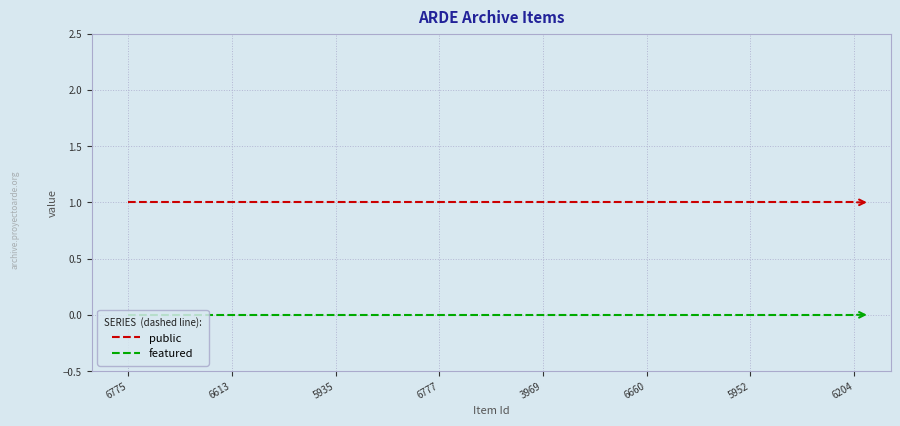

Count the number of data series in this chart.

2